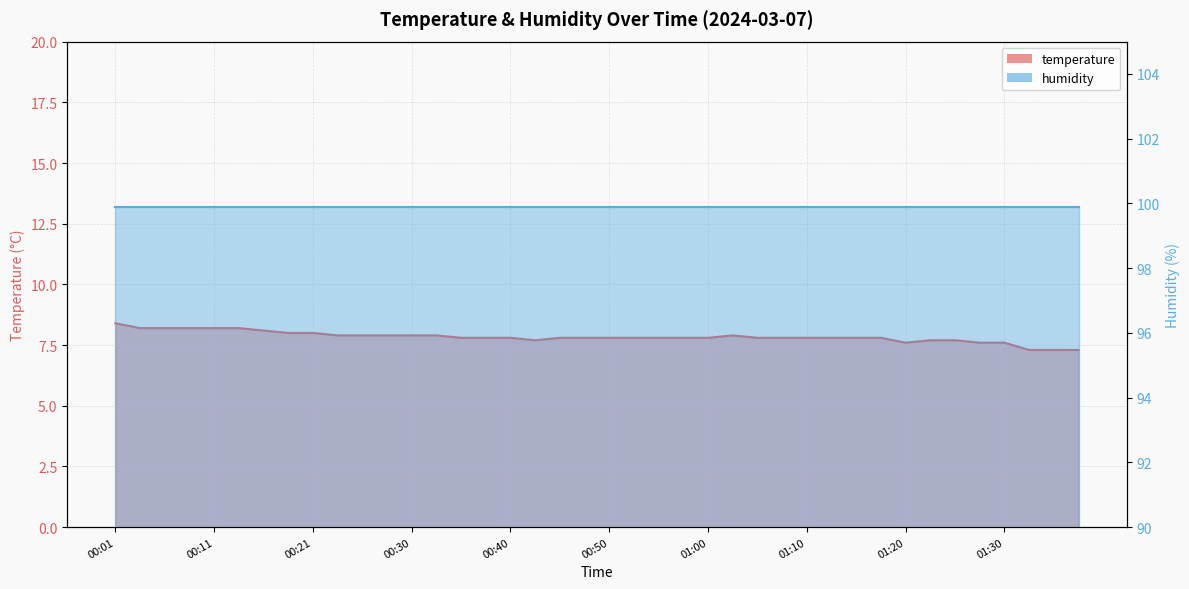

How many interior local valleys (lower than both neighbors) does the data have?

2